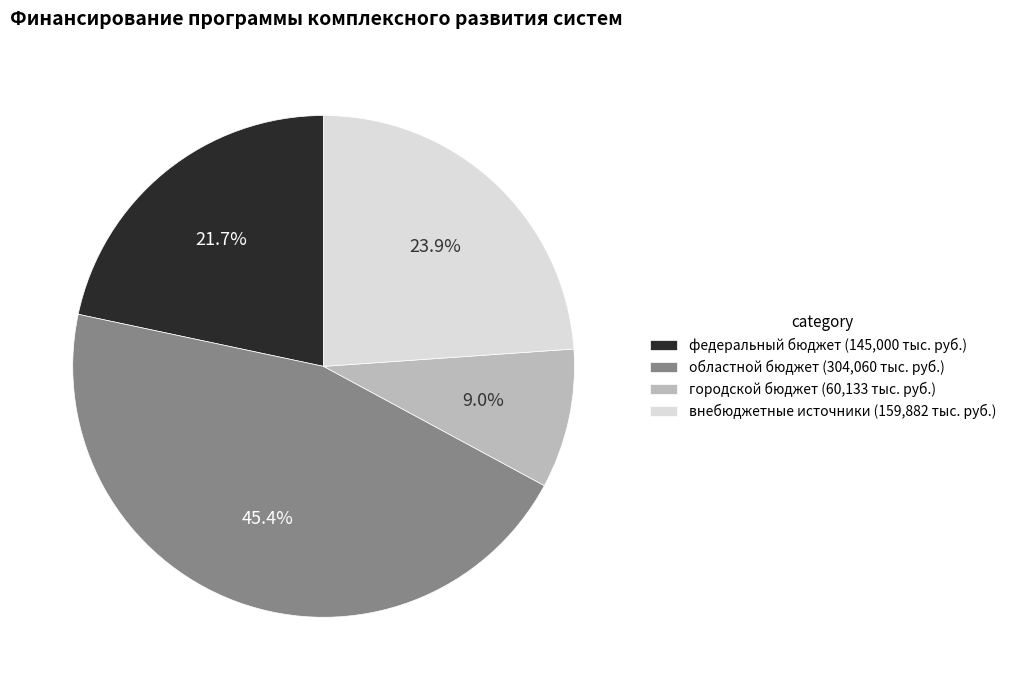

To the nearest percent, what portion does внебюджетные источники represent?

24%